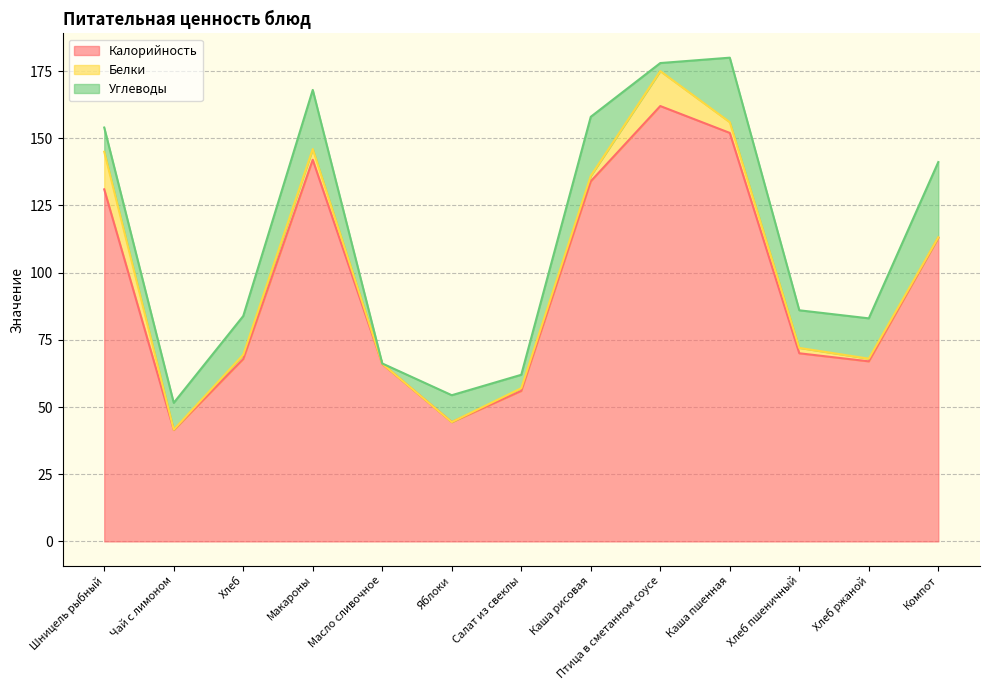

Which series changed the most between Яблоки and Хлеб ржаной?

Калорийность